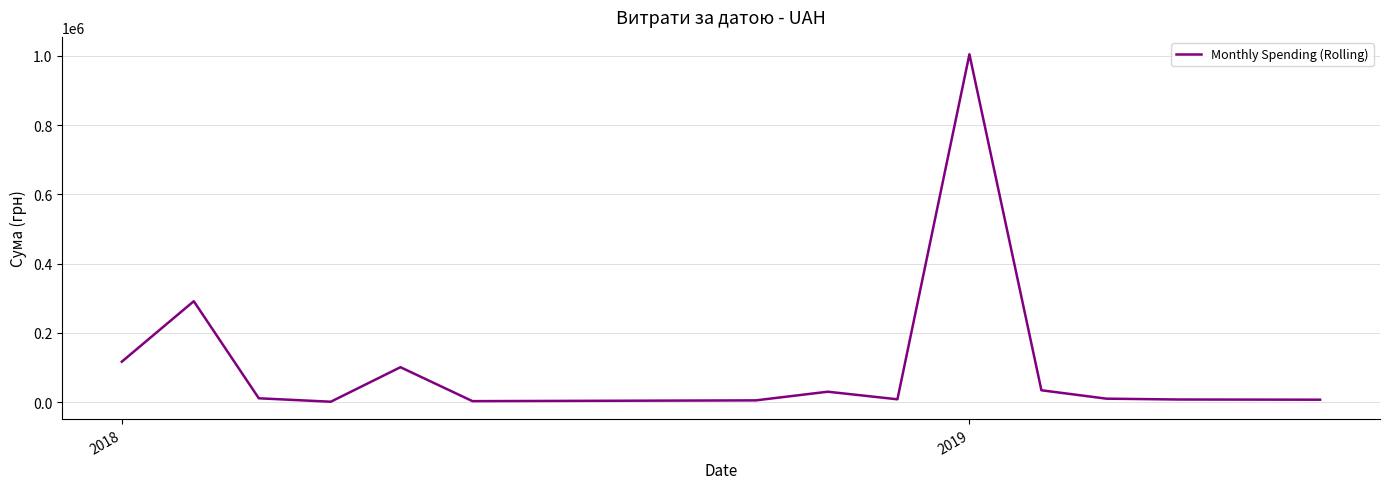

What is the greatest value displayed?

1004842.2